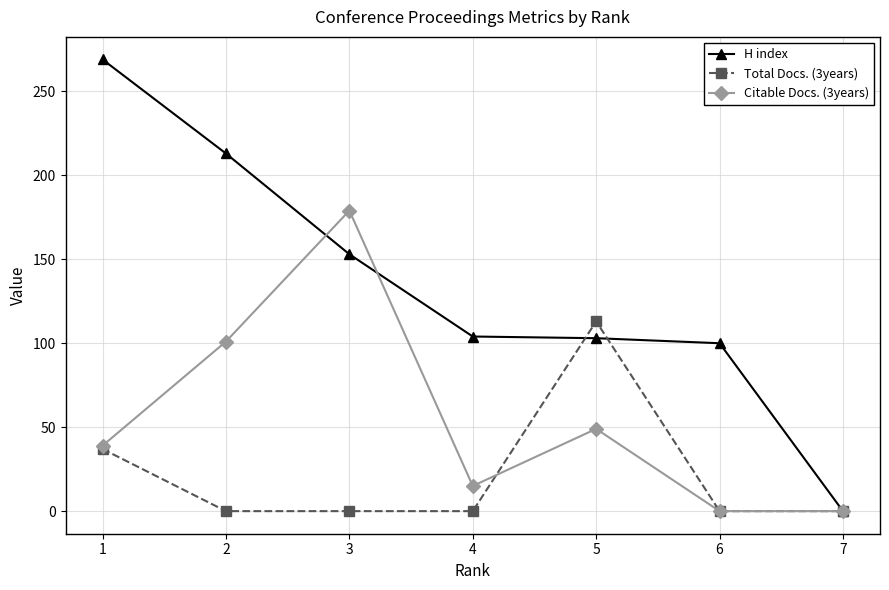

At which label is Citable Docs. (3years) closest to 89?

2